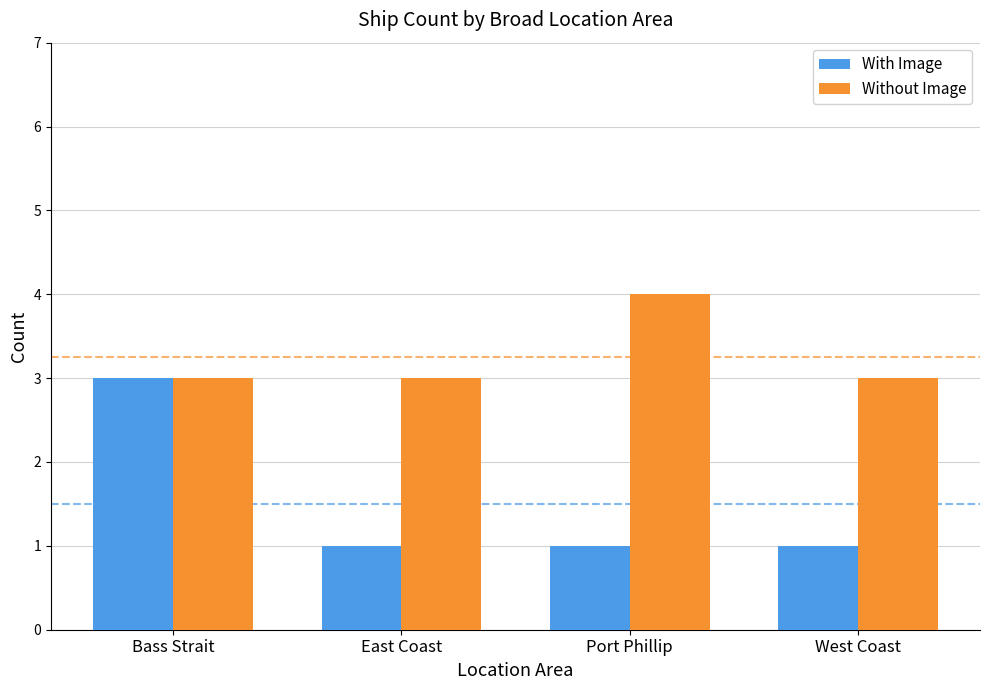

What is the sum of all With Image values?

6